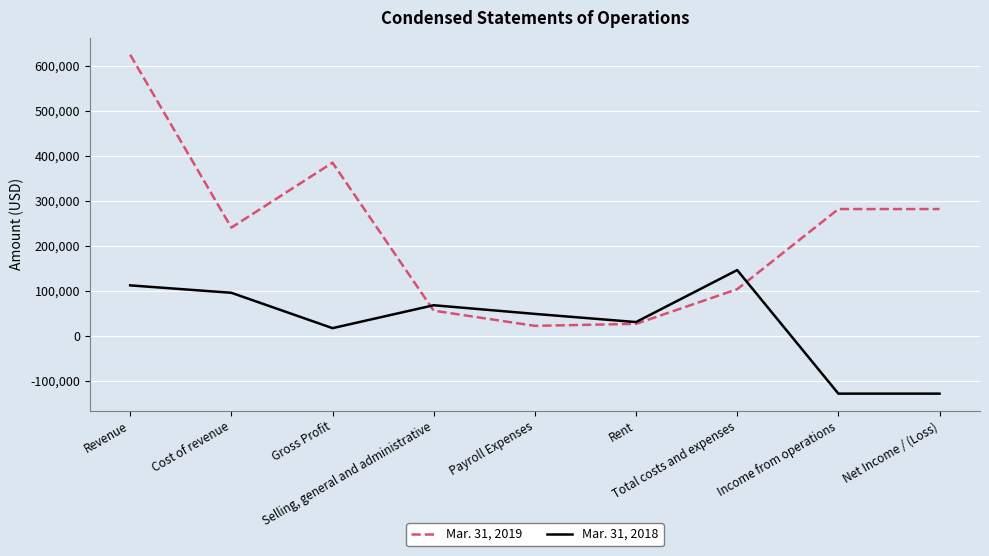

What is the maximum value for Mar. 31, 2018?

145577